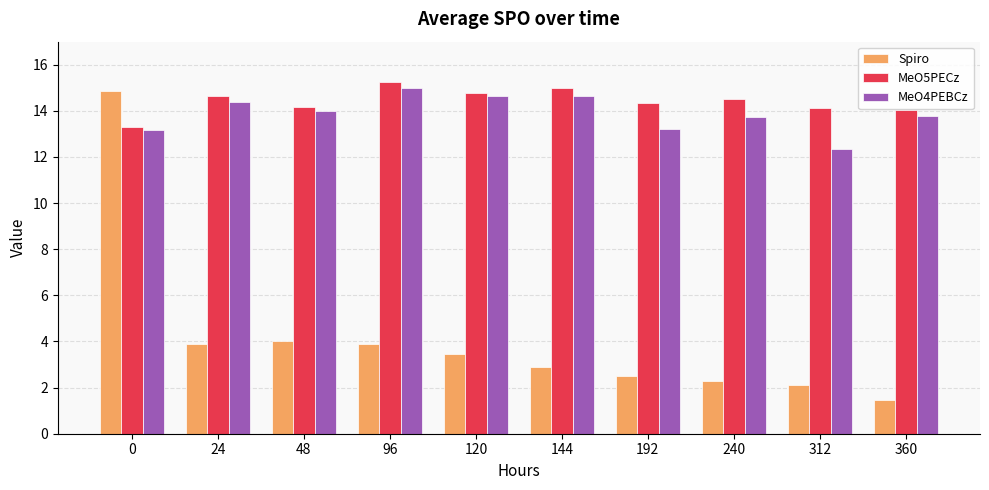

Which series changed the most between 0 and 24?

Spiro